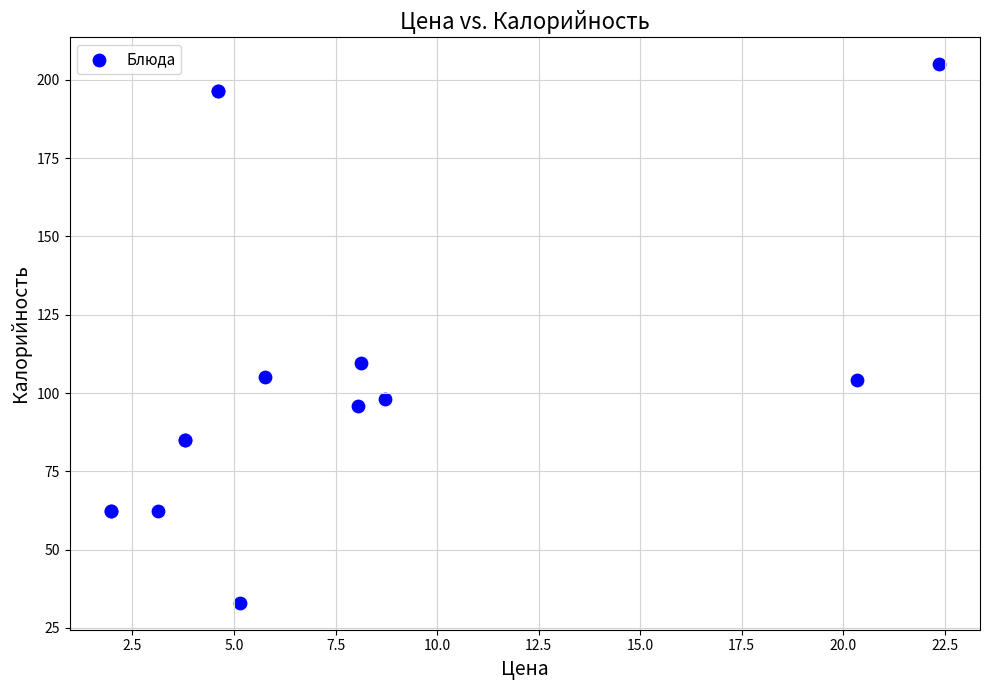

What Y value in the scatter plot is closest to 119?

109.7